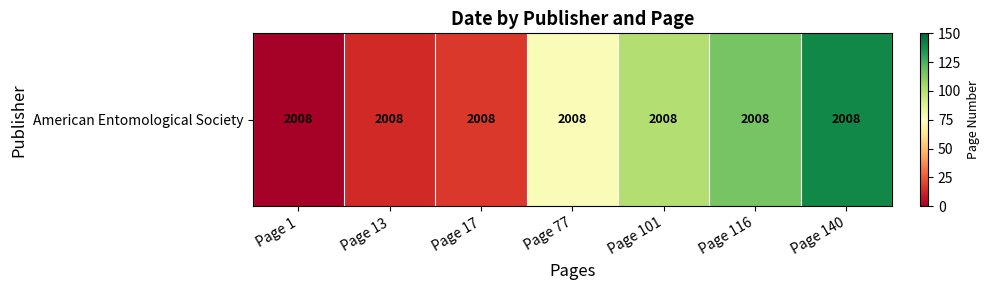

What is the difference between the maximum and minimum values?

139